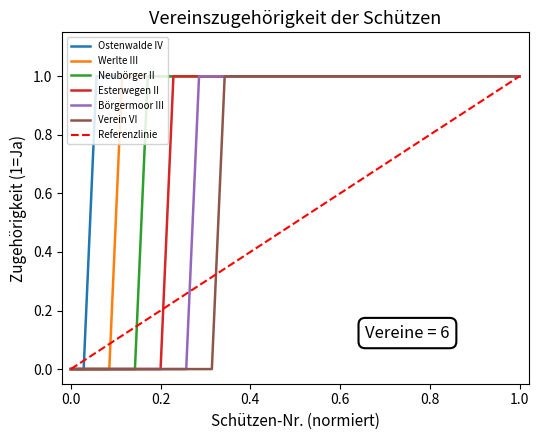

The value of Esterwegen II at 0.6 is 1. True or false?

True